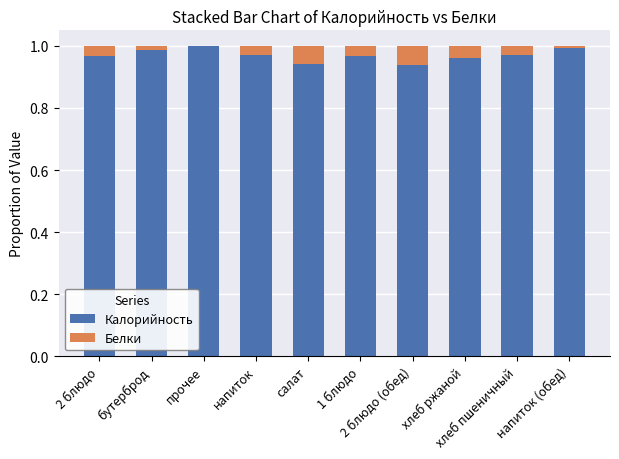

How many data points does each series have?

10